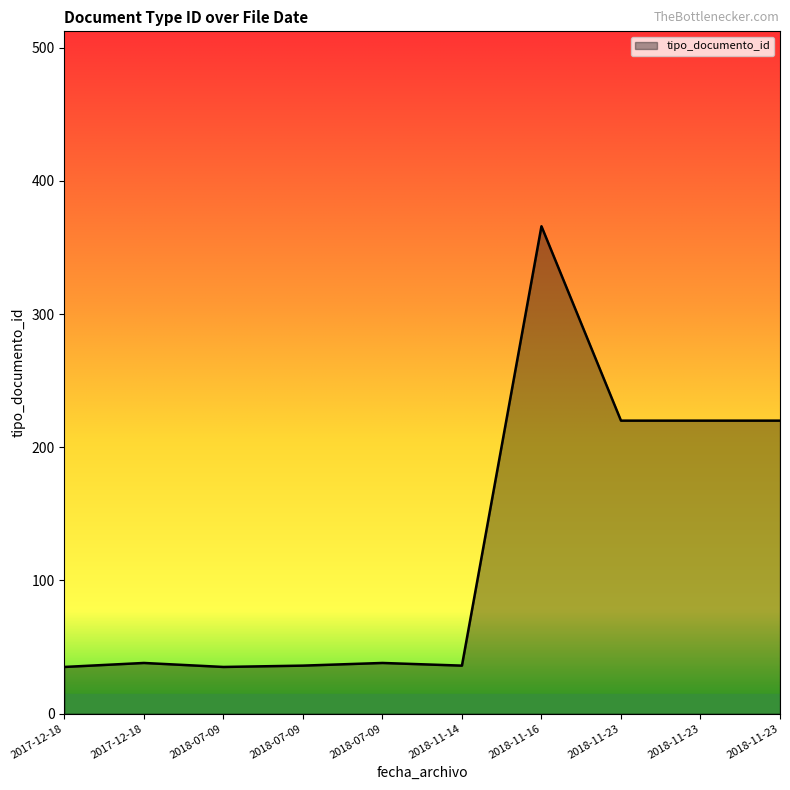

True or false: the data shows 220 at 2018-11-23.

True